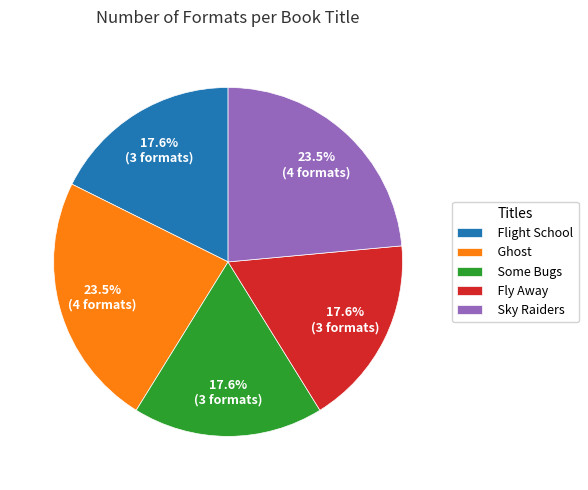

Combined, what portion of the pie is Some Bugs and Sky Raiders?

41.2%